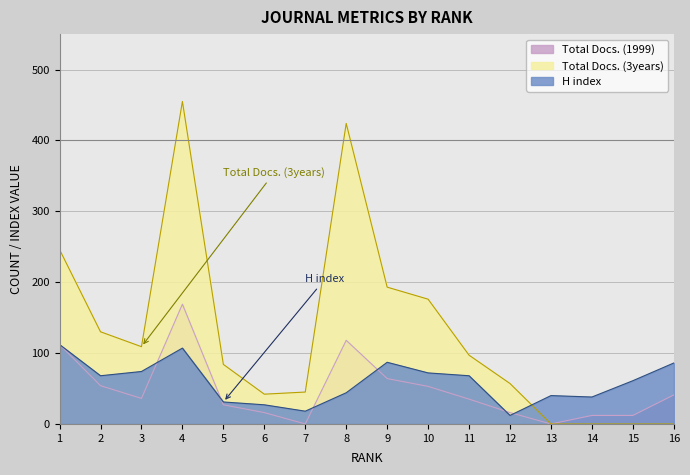

Count the number of data series in this chart.

3